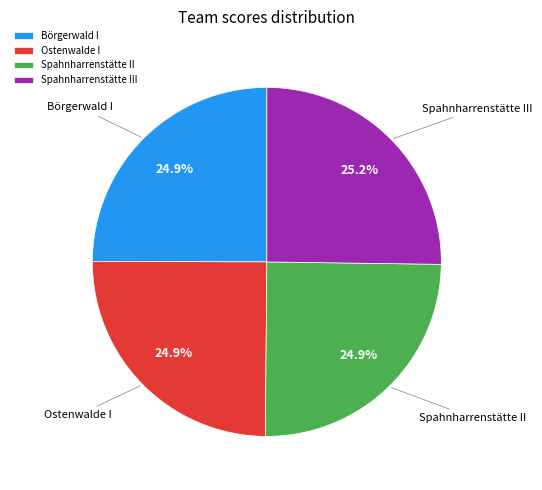

What is the ratio of the value at Börgerwald I to the value at Spahnharrenstätte II?

1.0